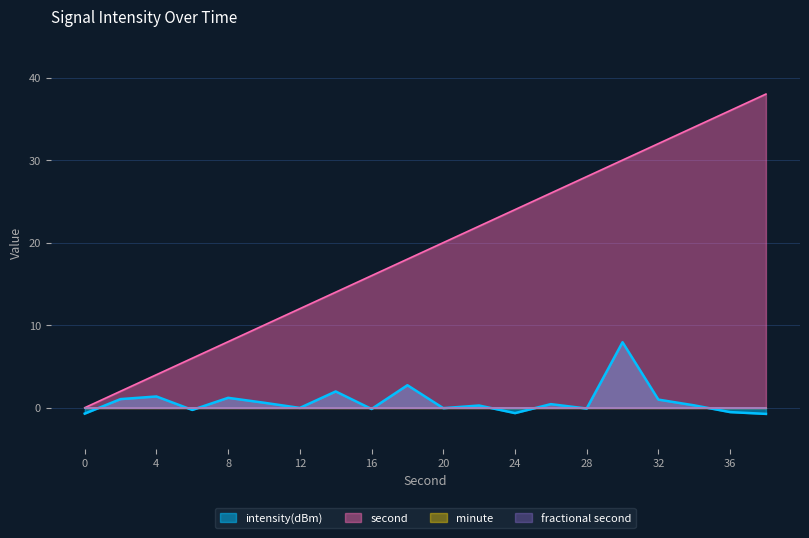

How many lines are shown in the chart?

4